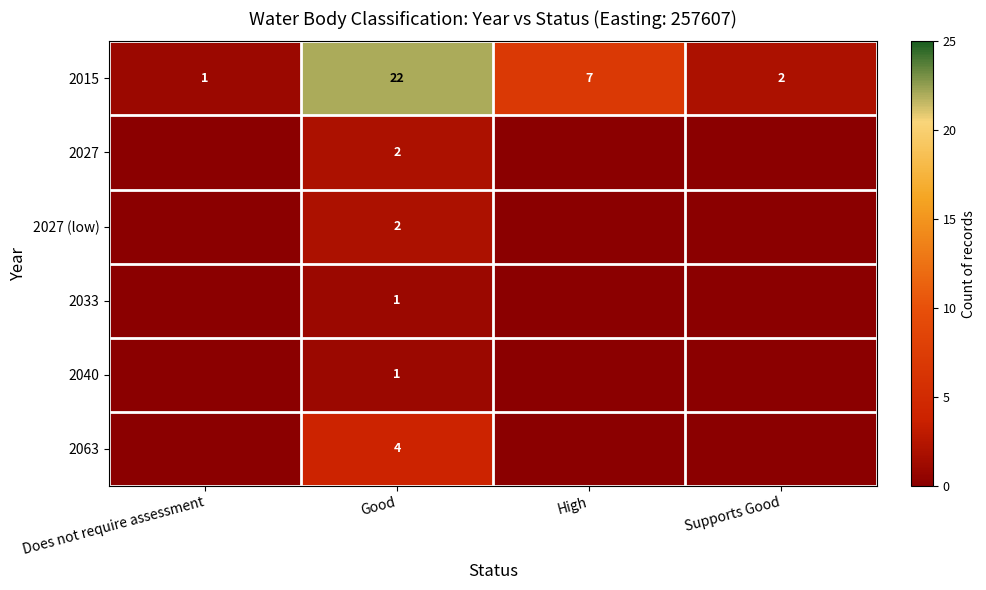

True or false: 2015 has a value of 3 at High.

False